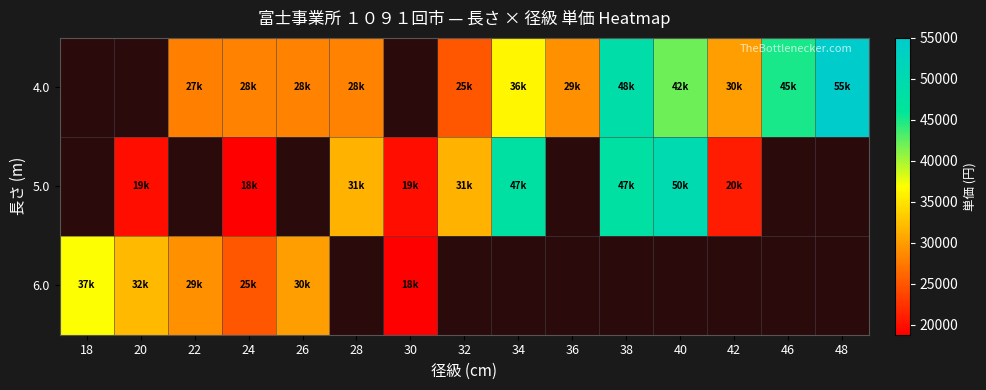

Which series changed the most between 30 and 36?

4.0